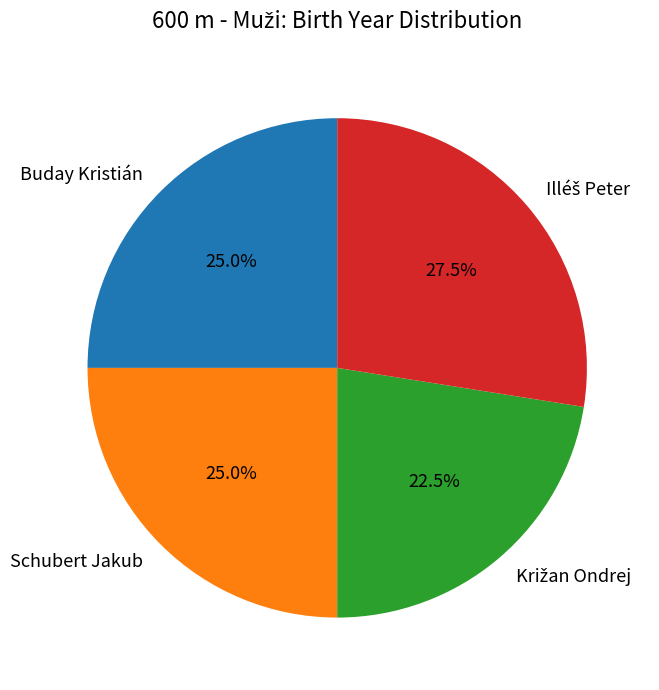

Combined, what portion of the pie is Buday Kristián and Schubert Jakub?

50.0%